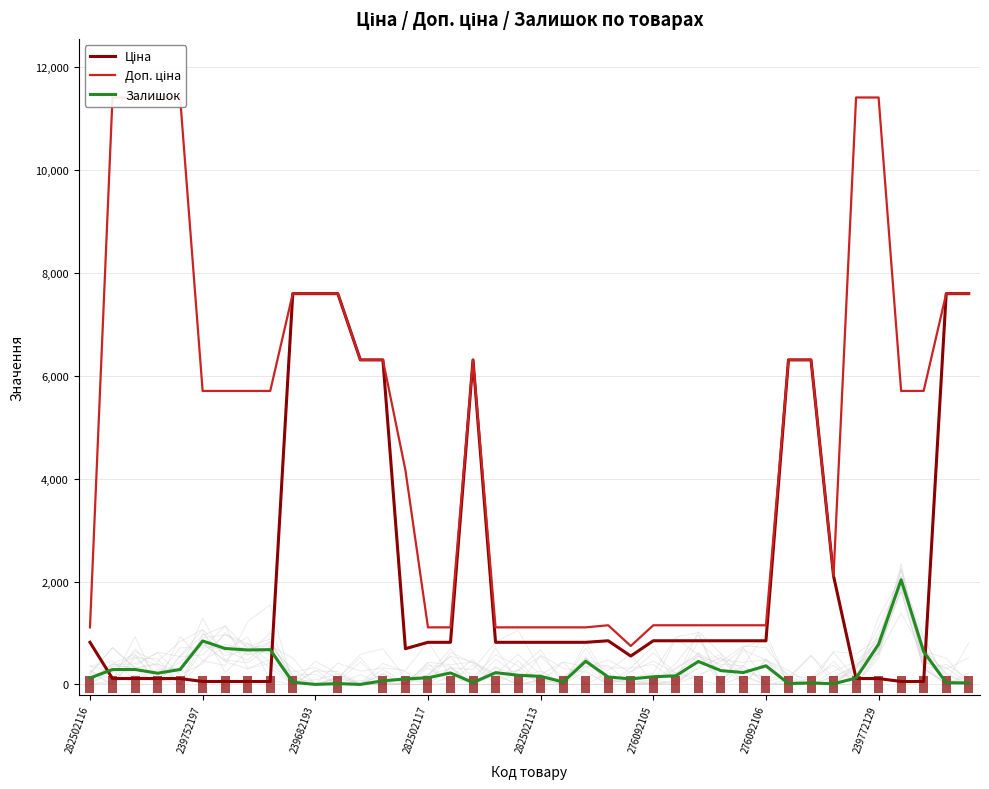

Reading left to right, what are all the values shown in this chart?

Ціна: 818.5	114.1	114.1	114.1	114.1	57.0	57.0	57.0	57.0	7596.5	7596.5	7596.5	6308.8	6308.8	694.3	818.5	818.5	6308.8	818.5	818.5	818.5	818.5	818.5	848.4	551.5	848.4	848.4	848.4	848.4	848.4	848.4	6308.8	6308.8	2108.4	114.1	114.1	57.0	57.0	7596.5	7596.5
Доп. ціна: 1109.2	11410.0	11410.0	11410.0	11410.0	5705.0	5705.0	5705.0	5705.0	7596.5	7596.5	7596.5	6308.8	6308.8	4165.6	1109.2	1109.2	6308.8	1109.2	1109.2	1109.2	1109.2	1109.2	1149.7	747.0	1149.7	1149.7	1149.7	1149.7	1149.7	1149.7	6308.8	6308.8	2108.0	11410.0	11410.0	5705.0	5705.0	7596.5	7596.5
Залишок: 125.0	289.0	290.0	218.0	290.0	845.0	698.0	670.0	676.0	42.0	0.0	15.0	0.0	70.0	106.0	129.0	223.0	36.0	229.0	178.0	158.0	46.0	450.0	144.0	107.0	149.0	167.0	446.0	268.0	231.0	362.0	17.0	28.0	12.0	124.0	781.0	2033.0	637.0	33.0	29.0